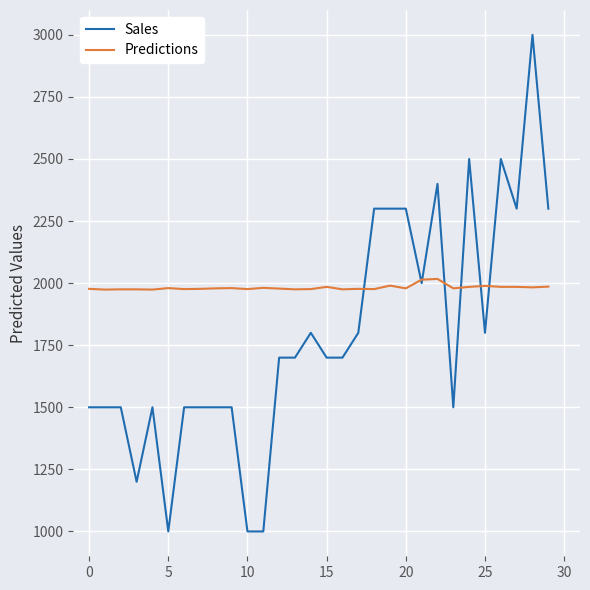

List the series in order of their overall mean, lowest first.

Sales, Predictions